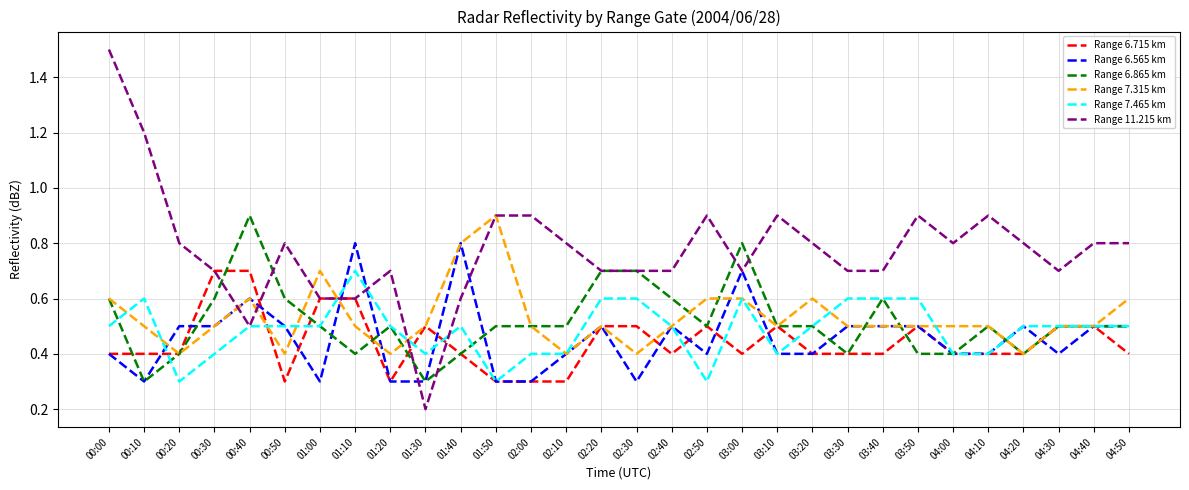

Reading left to right, what are all the values shown in this chart?

Range 6.715 km: 00:00=0.4	00:10=0.4	00:20=0.4	00:30=0.7	00:40=0.7	00:50=0.3	01:00=0.6	01:10=0.6	01:20=0.3	01:30=0.5	01:40=0.4	01:50=0.3	02:00=0.3	02:10=0.3	02:20=0.5	02:30=0.5	02:40=0.4	02:50=0.5	03:00=0.4	03:10=0.5	03:20=0.4	03:30=0.4	03:40=0.4	03:50=0.5	04:00=0.4	04:10=0.4	04:20=0.4	04:30=0.5	04:40=0.5	04:50=0.4
Range 6.565 km: 00:00=0.4	00:10=0.3	00:20=0.5	00:30=0.5	00:40=0.6	00:50=0.5	01:00=0.3	01:10=0.8	01:20=0.3	01:30=0.3	01:40=0.8	01:50=0.3	02:00=0.3	02:10=0.4	02:20=0.5	02:30=0.3	02:40=0.5	02:50=0.4	03:00=0.7	03:10=0.4	03:20=0.4	03:30=0.5	03:40=0.5	03:50=0.5	04:00=0.4	04:10=0.4	04:20=0.5	04:30=0.4	04:40=0.5	04:50=0.5
Range 6.865 km: 00:00=0.6	00:10=0.3	00:20=0.4	00:30=0.6	00:40=0.9	00:50=0.6	01:00=0.5	01:10=0.4	01:20=0.5	01:30=0.3	01:40=0.4	01:50=0.5	02:00=0.5	02:10=0.5	02:20=0.7	02:30=0.7	02:40=0.6	02:50=0.5	03:00=0.8	03:10=0.5	03:20=0.5	03:30=0.4	03:40=0.6	03:50=0.4	04:00=0.4	04:10=0.5	04:20=0.4	04:30=0.5	04:40=0.5	04:50=0.5
Range 7.315 km: 00:00=0.6	00:10=0.5	00:20=0.4	00:30=0.5	00:40=0.6	00:50=0.4	01:00=0.7	01:10=0.5	01:20=0.4	01:30=0.5	01:40=0.8	01:50=0.9	02:00=0.5	02:10=0.4	02:20=0.5	02:30=0.4	02:40=0.5	02:50=0.6	03:00=0.6	03:10=0.5	03:20=0.6	03:30=0.5	03:40=0.5	03:50=0.5	04:00=0.5	04:10=0.5	04:20=0.4	04:30=0.5	04:40=0.5	04:50=0.6
Range 7.465 km: 00:00=0.5	00:10=0.6	00:20=0.3	00:30=0.4	00:40=0.5	00:50=0.5	01:00=0.5	01:10=0.7	01:20=0.5	01:30=0.4	01:40=0.5	01:50=0.3	02:00=0.4	02:10=0.4	02:20=0.6	02:30=0.6	02:40=0.5	02:50=0.3	03:00=0.6	03:10=0.4	03:20=0.5	03:30=0.6	03:40=0.6	03:50=0.6	04:00=0.4	04:10=0.4	04:20=0.5	04:30=0.5	04:40=0.5	04:50=0.5
Range 11.215 km: 00:00=1.5	00:10=1.2	00:20=0.8	00:30=0.7	00:40=0.5	00:50=0.8	01:00=0.6	01:10=0.6	01:20=0.7	01:30=0.2	01:40=0.6	01:50=0.9	02:00=0.9	02:10=0.8	02:20=0.7	02:30=0.7	02:40=0.7	02:50=0.9	03:00=0.7	03:10=0.9	03:20=0.8	03:30=0.7	03:40=0.7	03:50=0.9	04:00=0.8	04:10=0.9	04:20=0.8	04:30=0.7	04:40=0.8	04:50=0.8